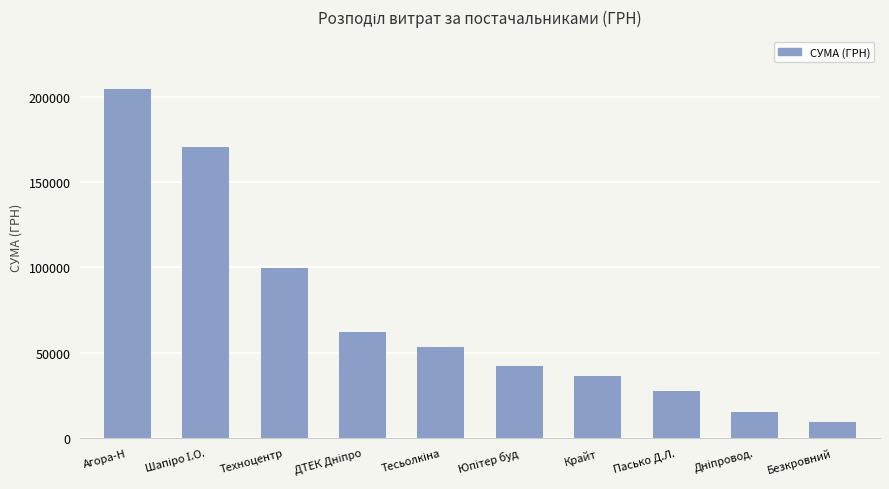

Reading left to right, what are all the values shown in this chart?

204555.0	170741.0	99453.0	62186.8	53268.0	42074.2	36462.8	27404.2	15299.5	8981.9